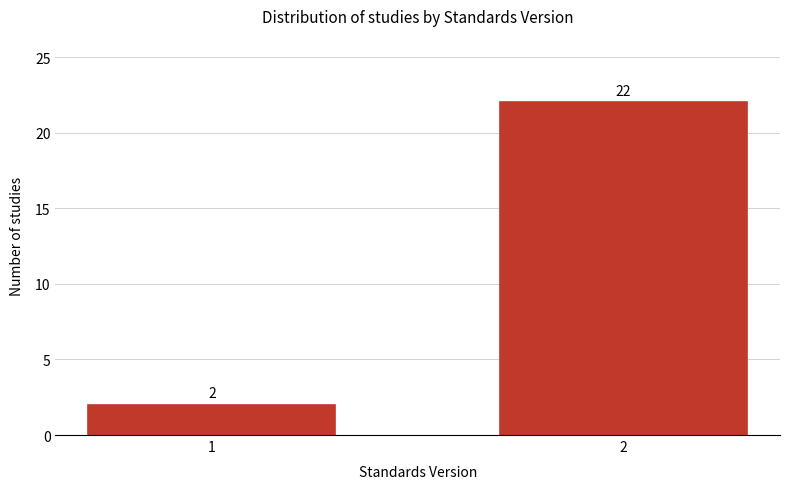

Reading left to right, what are all the values shown in this chart?

1=2	2=22